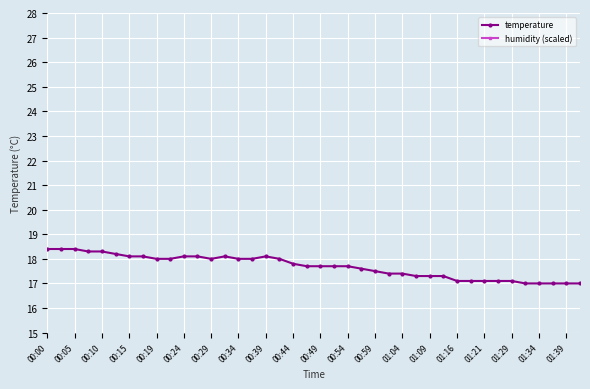

Is it true that temperature equals 18.0 at 00:34?

True